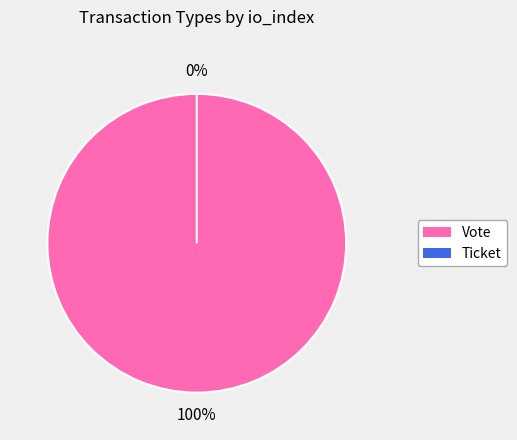

Which slice is the largest?

Vote